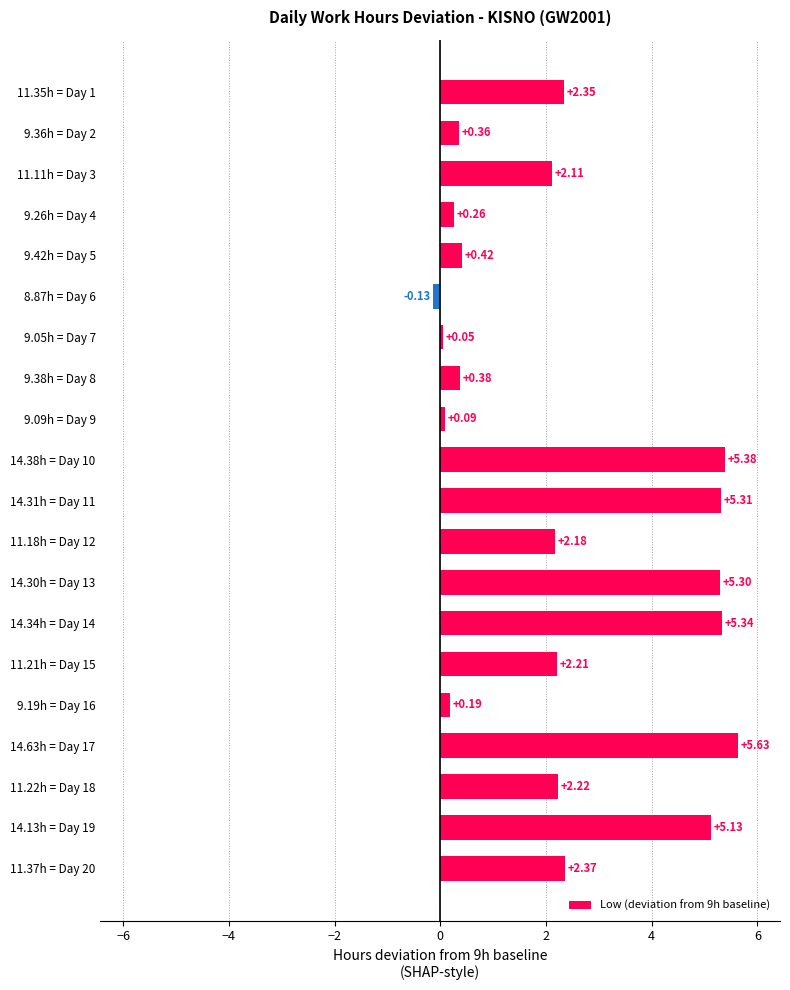

Rank the categories by value from lowest to highest.

8.87h = Day 6, 9.05h = Day 7, 9.09h = Day 9, 9.19h = Day 16, 9.26h = Day 4, 9.36h = Day 2, 9.38h = Day 8, 9.42h = Day 5, 11.11h = Day 3, 11.18h = Day 12, 11.21h = Day 15, 11.22h = Day 18, 11.35h = Day 1, 11.37h = Day 20, 14.13h = Day 19, 14.30h = Day 13, 14.31h = Day 11, 14.34h = Day 14, 14.38h = Day 10, 14.63h = Day 17